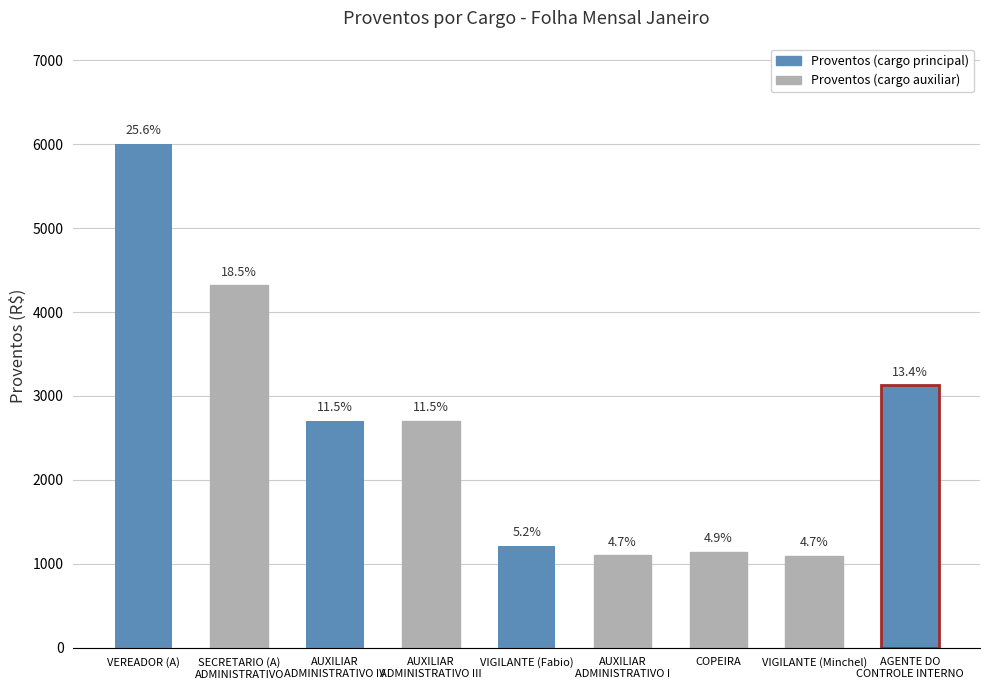

How many bars are there in total?

9